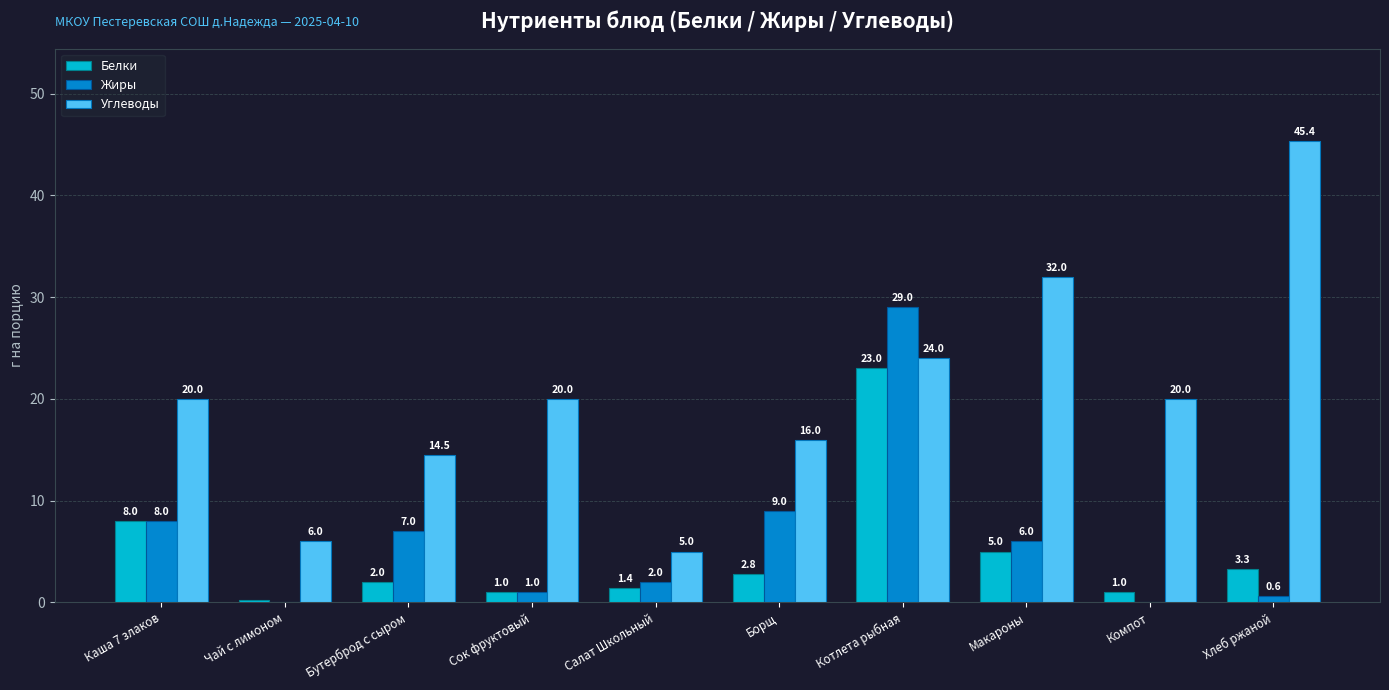

At which category is the sum across all series the highest?

Котлета рыбная